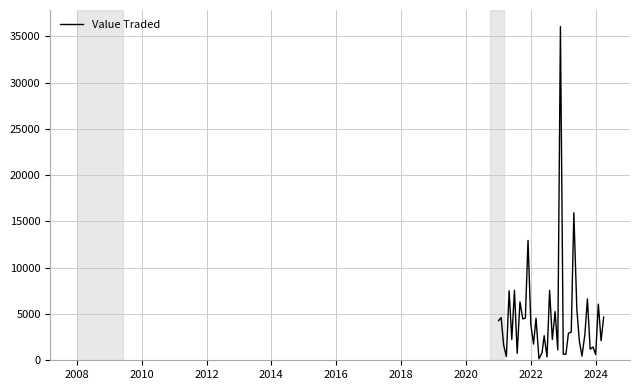

What is the minimum value shown in the chart?

156